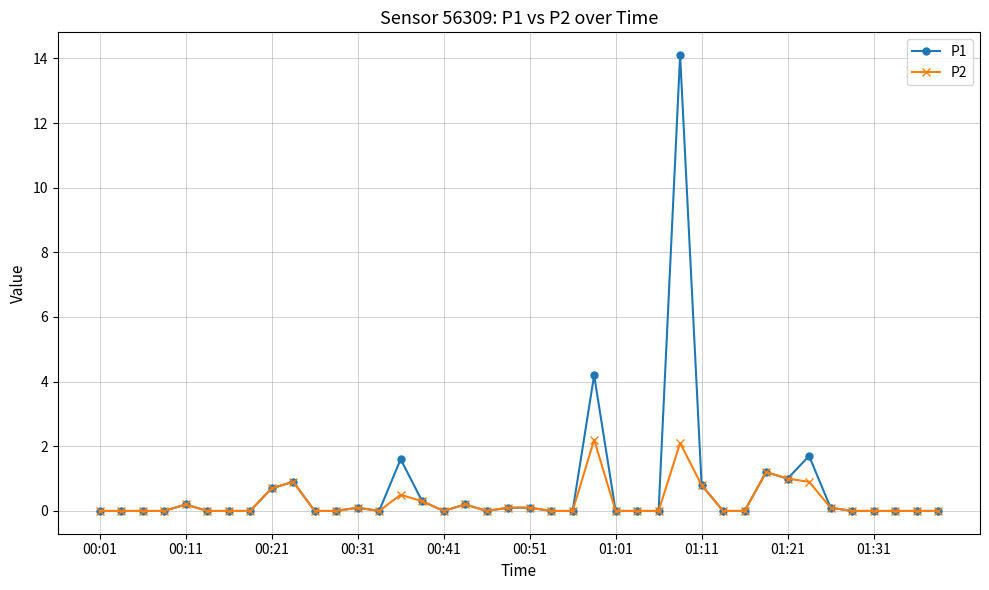

What is the value of the P2 point at the 9th from the left?

0.7